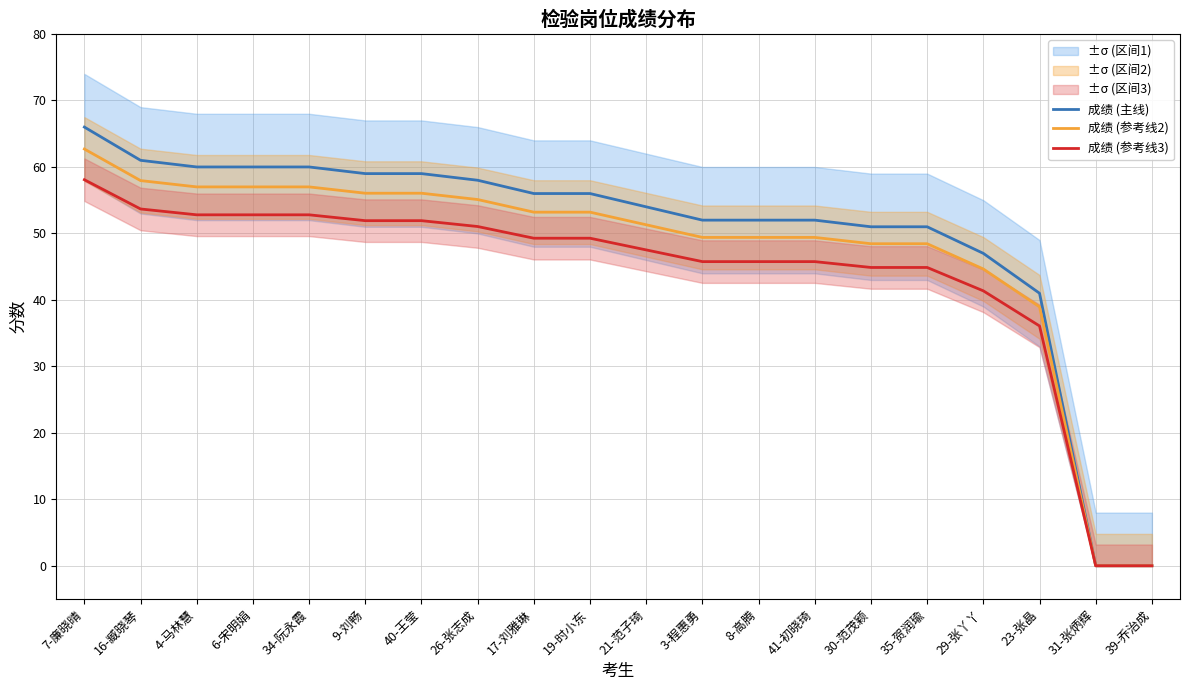

Read the 成绩 (参考线3) value at 17-刘雅琳.

49.3